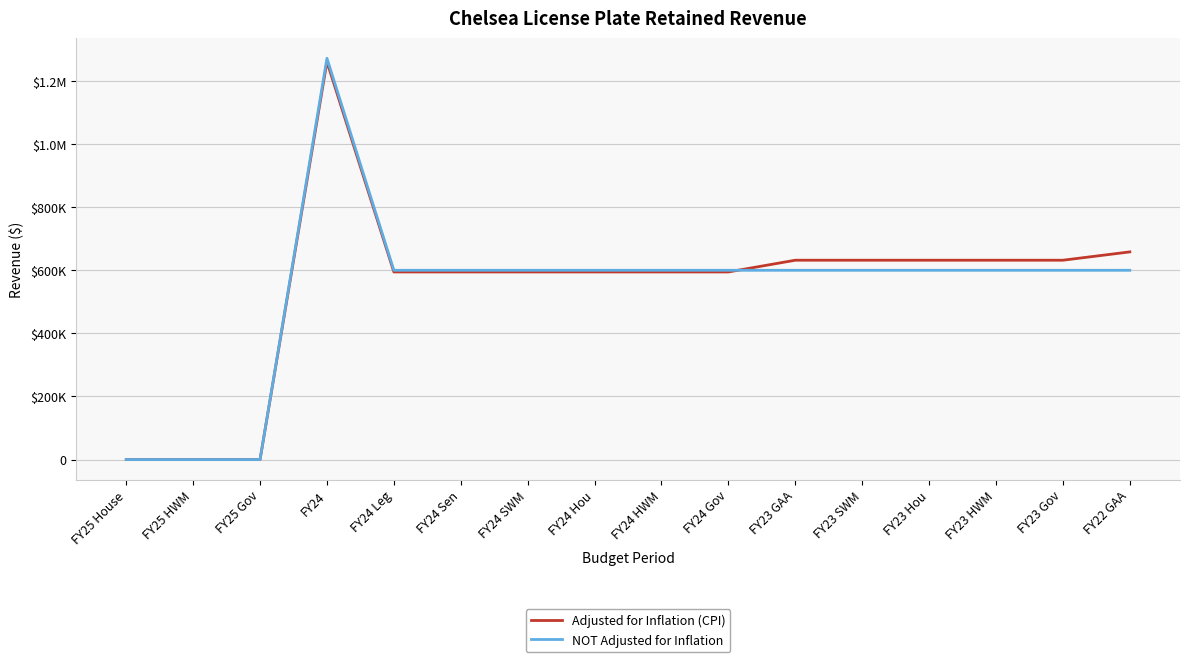

How many intersections are there between NOT Adjusted for Inflation and Adjusted for Inflation (CPI)?

1